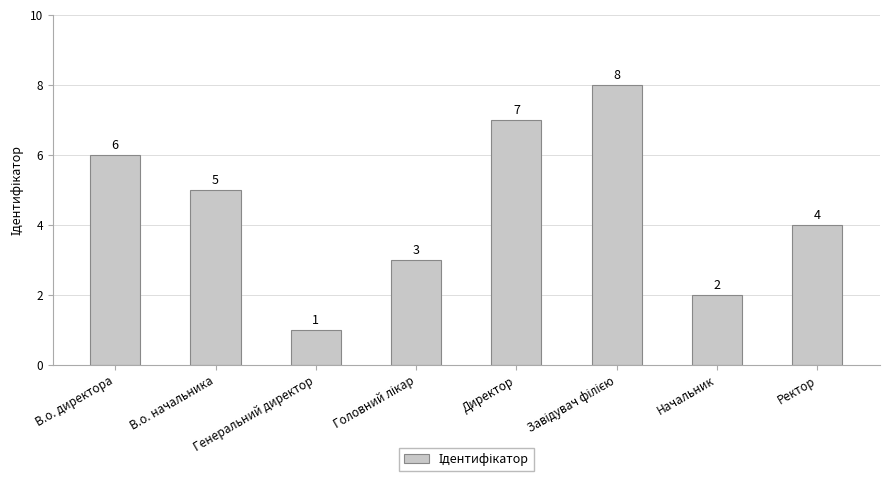

What is the minimum value shown in the chart?

1